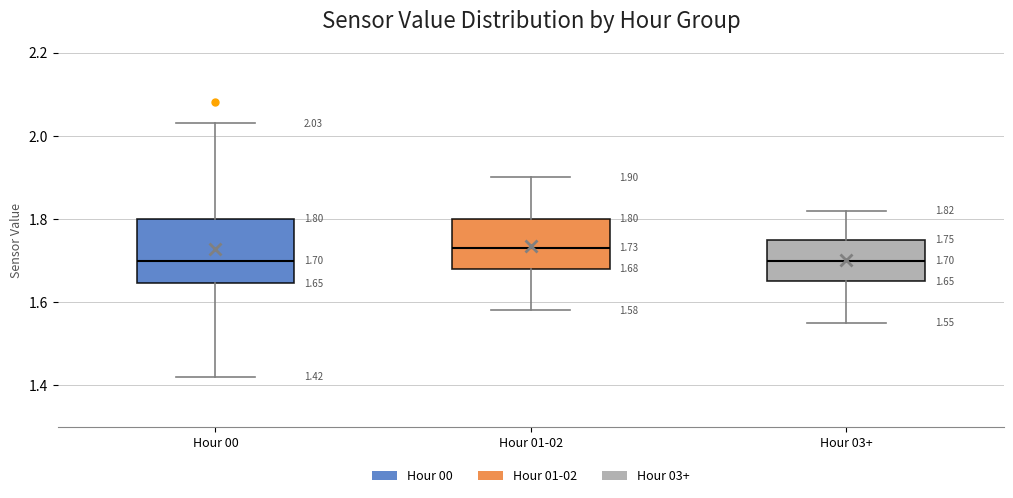

Comparing the boxes themselves (not the whiskers), which one is the tallest?

Hour 00